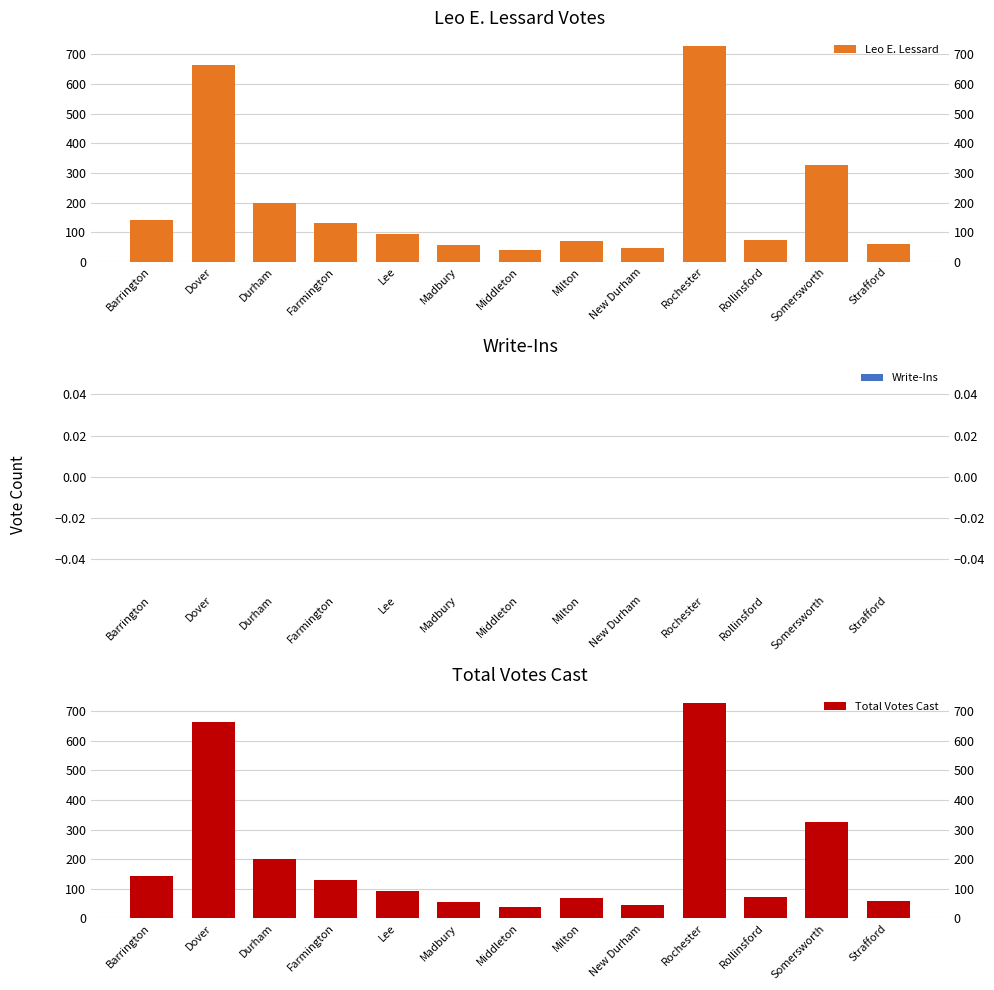

How many series are shown in this chart?

3